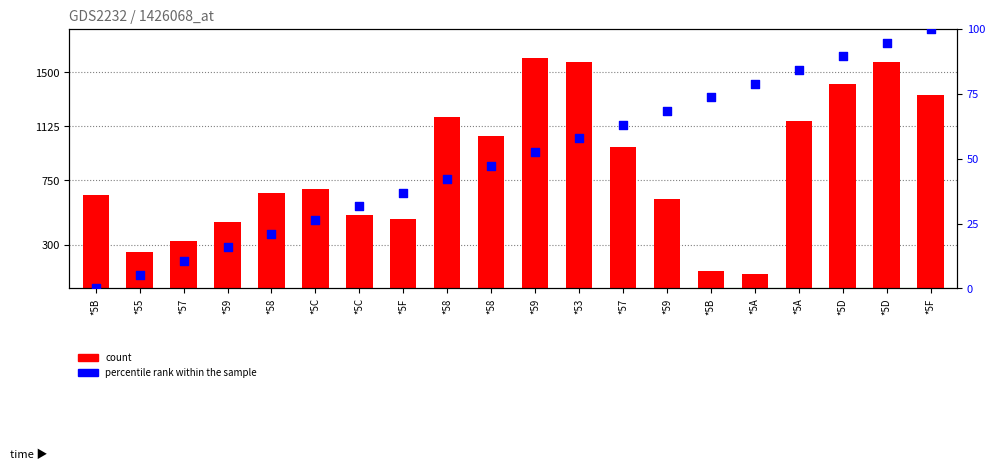

At which category is the sum across all series the highest?

*5D